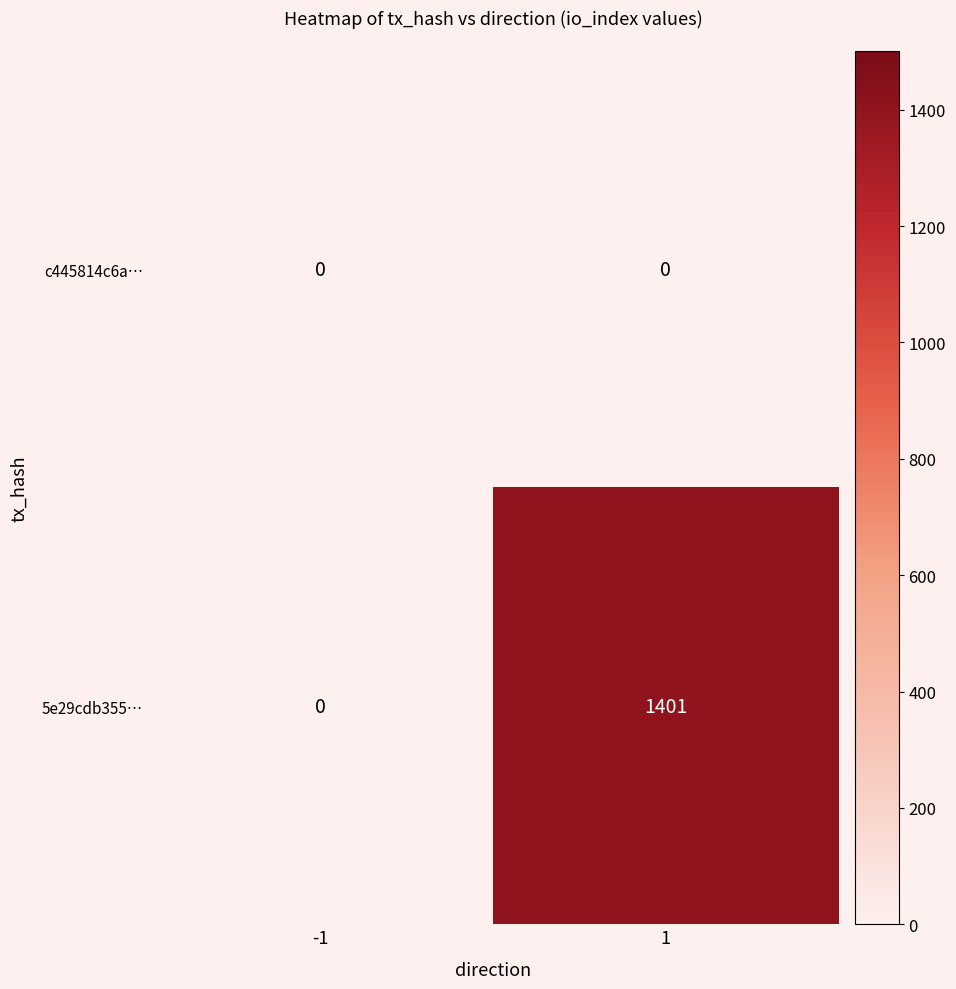

Is it true that c445814c6a… equals 0 at -1?

True